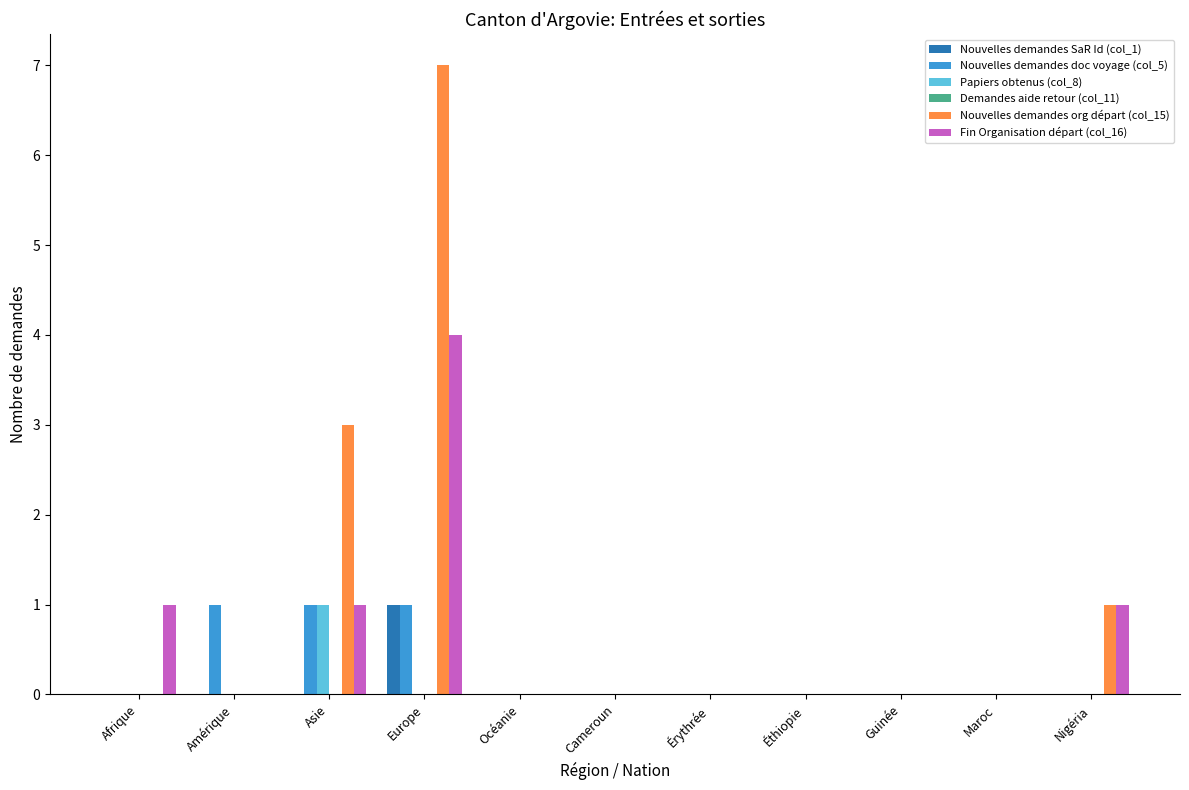

At which category is the sum across all series the highest?

Europe